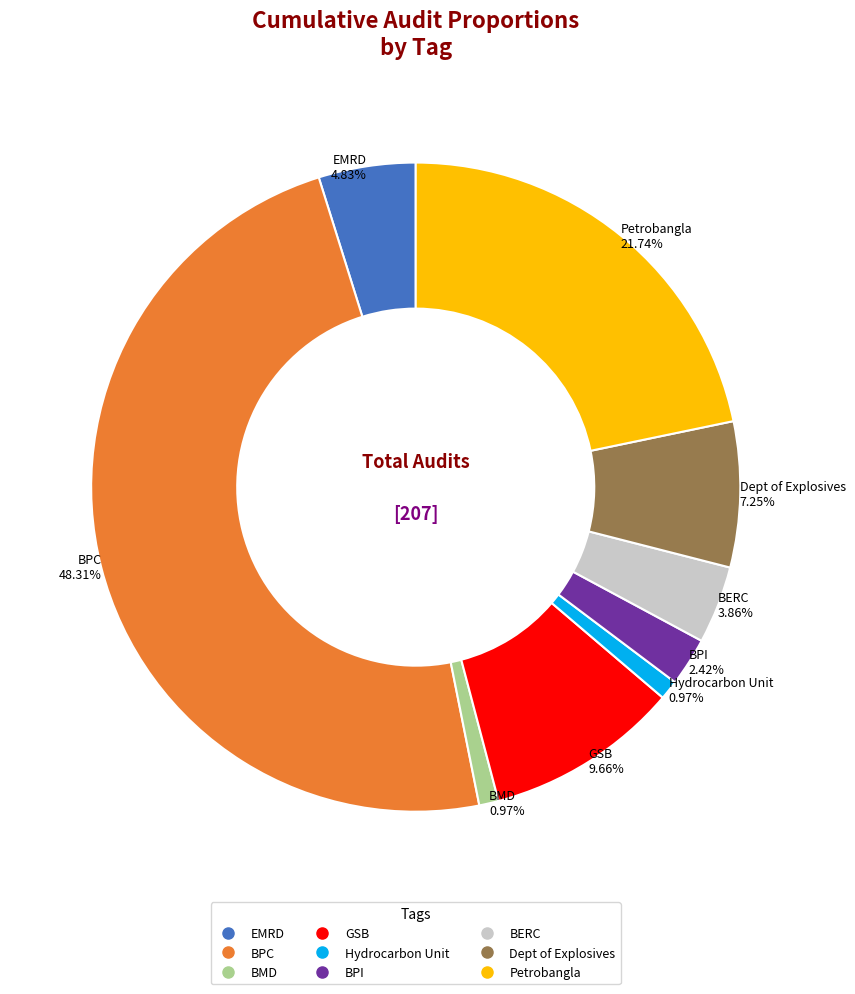

How many segments does this pie chart have?

9